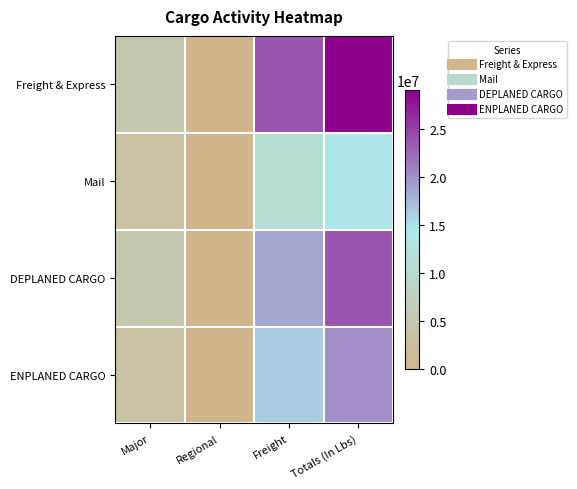

Reading left to right, extract all data points from this chart.

Freight & Express: Major=5222036.0	Regional=8462.8	Freight=23861146.0	Totals (In Lbs)=29091644.8
Mail: Major=3517661.0	Regional=0.0	Freight=11329594.0	Totals (In Lbs)=14847255.0
DEPLANED CARGO: Major=5058947.0	Regional=5225.7	Freight=18744248.0	Totals (In Lbs)=23808420.7
ENPLANED CARGO: Major=3680750.0	Regional=3237.1	Freight=16446492.0	Totals (In Lbs)=20130479.1